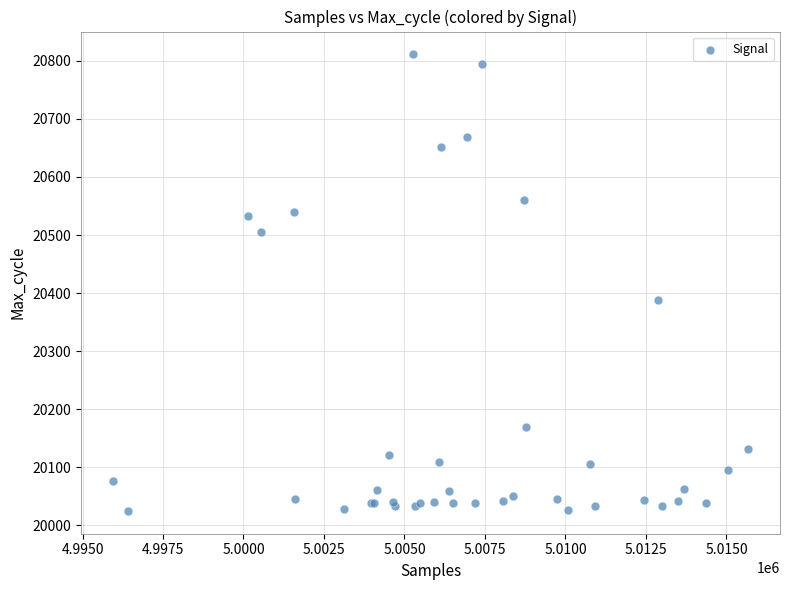

What Y value in the scatter plot is closest to 20418?

20388